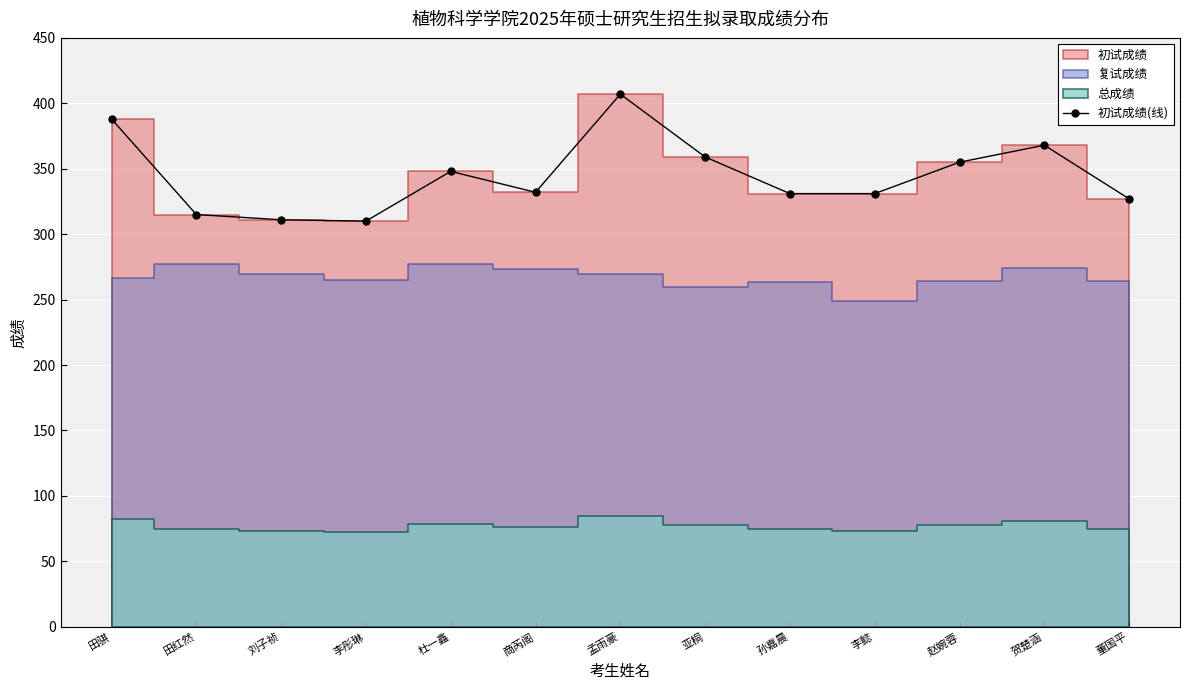

List the labels in order of value, smallest first.

李彤琳, 刘子祯, 田红然, 董国平, 孙嘉晨, 李懿, 商芮阁, 杜一鑫, 赵婉蓉, 亚桐, 贺楚涵, 田骐, 孟雨豪